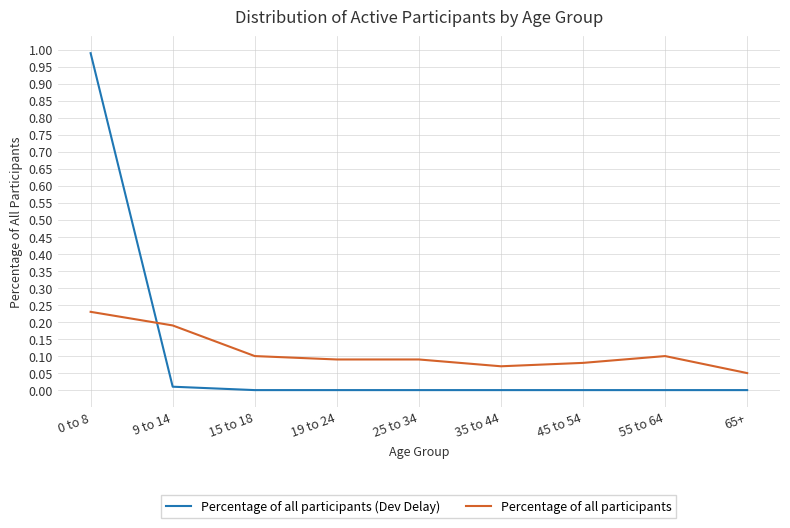

True or false: Percentage of all participants (Dev Delay) and Percentage of all participants intersect in this chart.

True